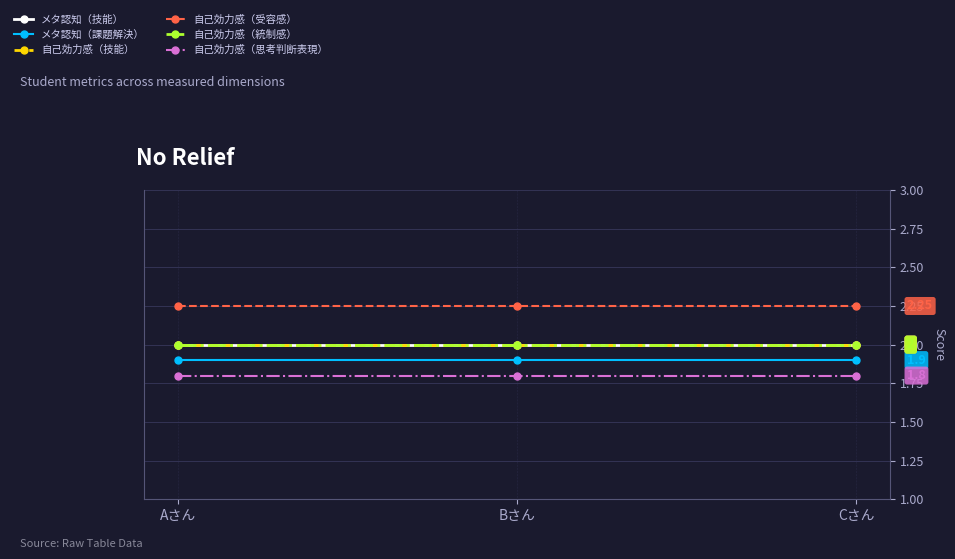

Does the chart have visible grid lines?

Yes